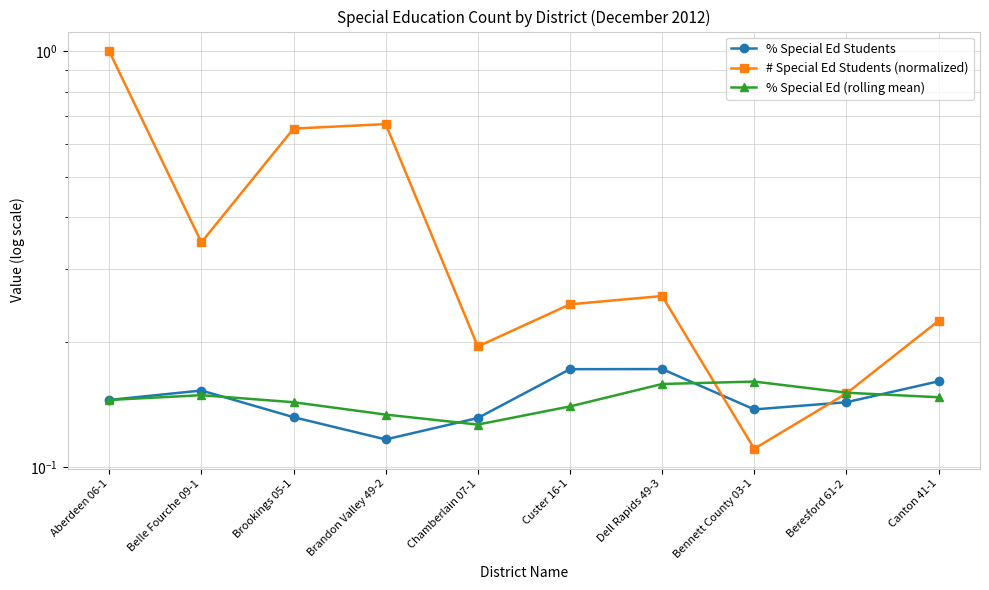

The value of # Special Ed Students (normalized) at Bennett County 03-1 is 0.0. True or false?

False